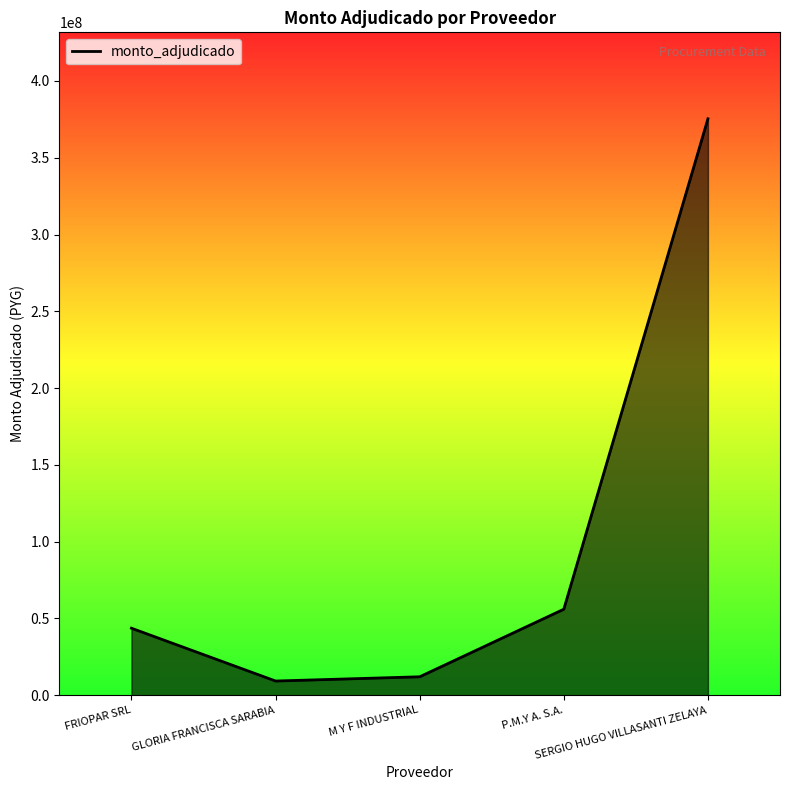

What is the smallest value displayed?

9242000